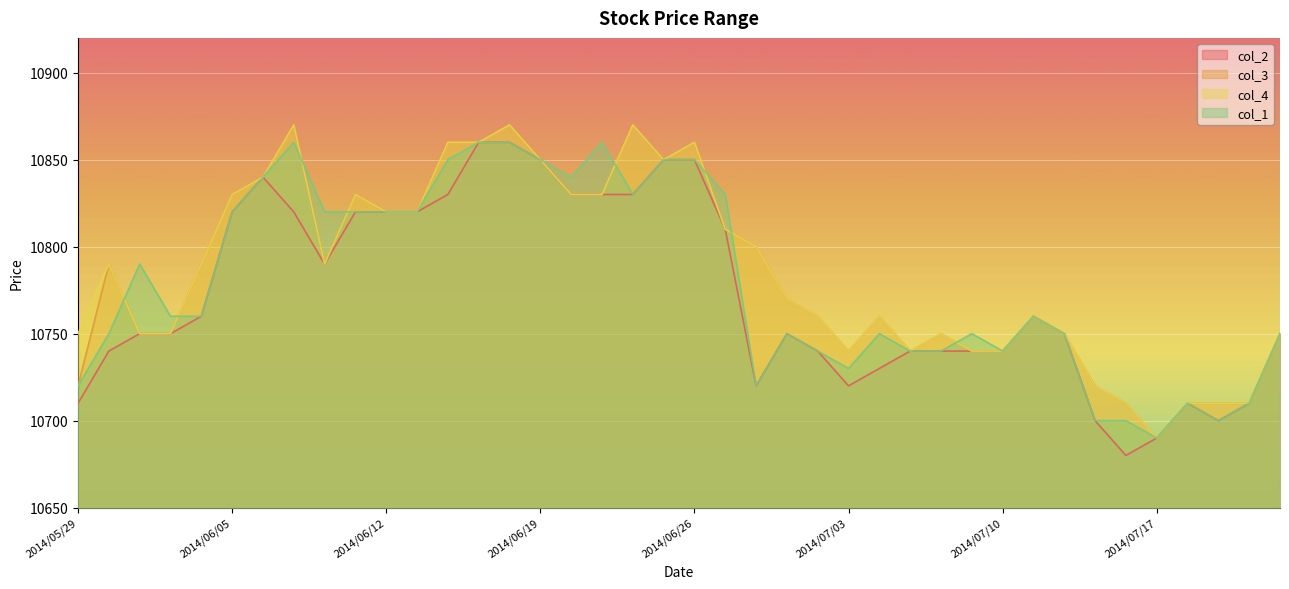

Read the col_2 value at 2014/07/17, to the nearest 10.

10690